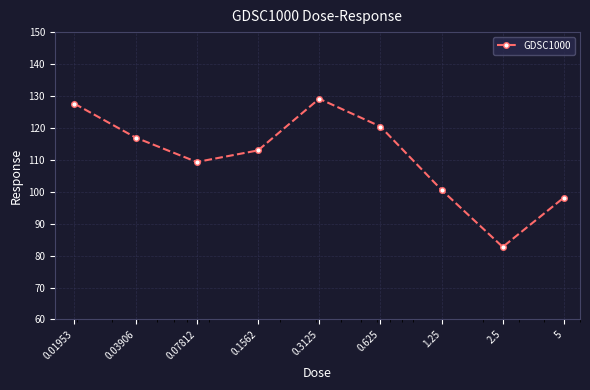

How many interior local valleys (lower than both neighbors) does the data have?

2